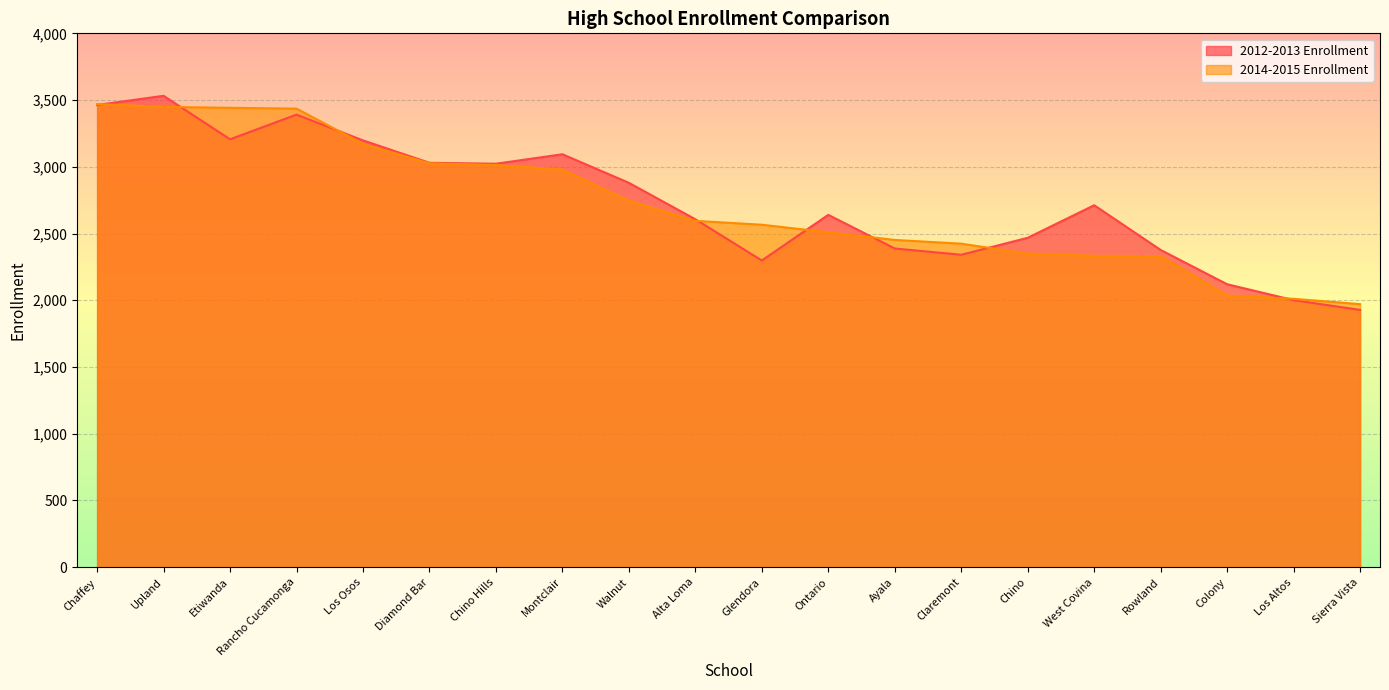

What position from the left is Chino?

15